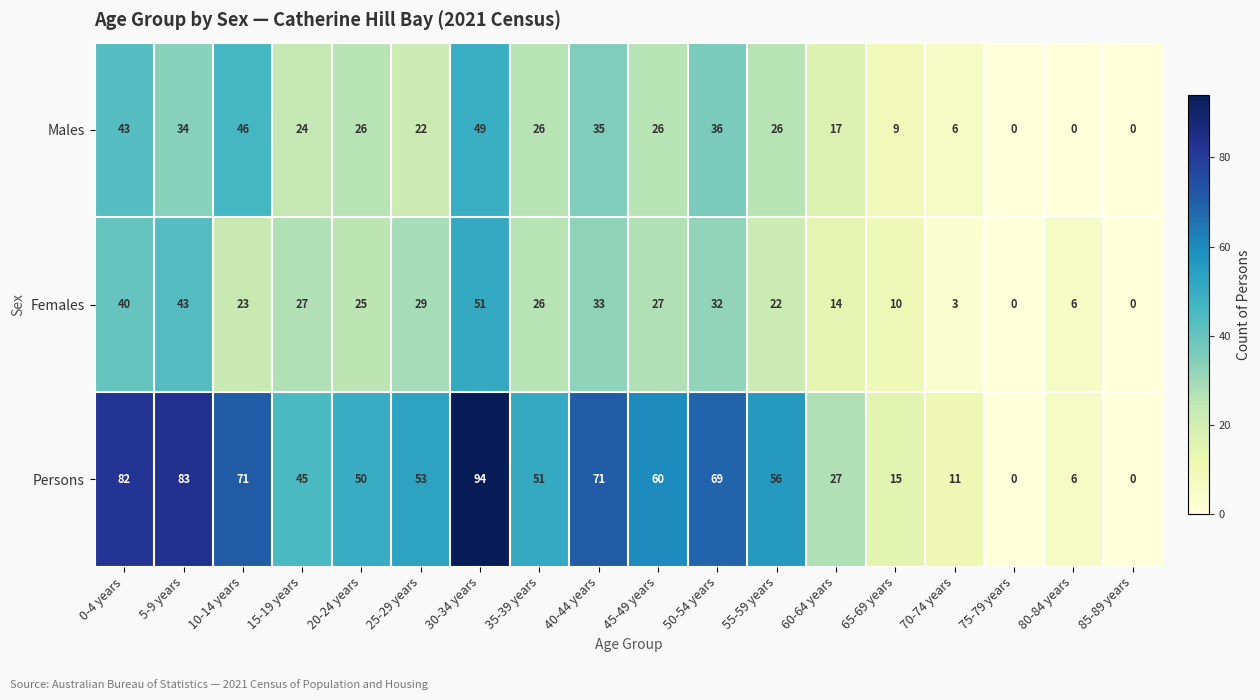

At which category is the sum across all series the highest?

30-34 years